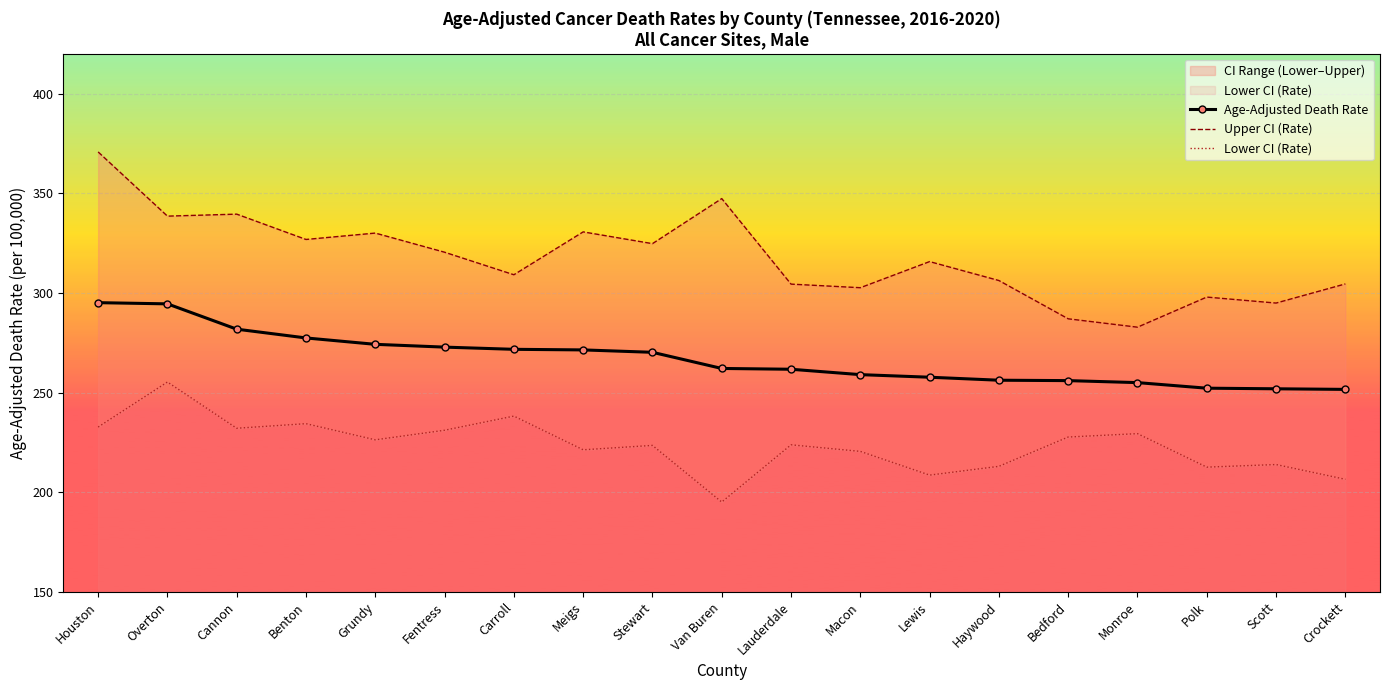

Reading left to right, extract all data points from this chart.

Age-Adjusted Death Rate: Houston=295.1	Overton=294.5	Cannon=281.8	Benton=277.4	Grundy=274.2	Fentress=272.8	Carroll=271.7	Meigs=271.4	Stewart=270.2	Van Buren=262.1	Lauderdale=261.7	Macon=259.0	Lewis=257.7	Haywood=256.2	Bedford=256.0	Monroe=255.0	Polk=252.2	Scott=251.9	Crockett=251.6
Upper CI (Rate): Houston=370.7	Overton=338.5	Cannon=339.5	Benton=326.8	Grundy=330.0	Fentress=320.4	Carroll=309.1	Meigs=330.6	Stewart=324.7	Van Buren=347.3	Lauderdale=304.4	Macon=302.6	Lewis=315.7	Haywood=306.2	Bedford=287.0	Monroe=282.8	Polk=297.9	Scott=294.9	Crockett=304.5
Lower CI (Rate): Houston=232.7	Overton=255.3	Cannon=232.1	Benton=234.4	Grundy=226.3	Fentress=231.1	Carroll=238.2	Meigs=221.3	Stewart=223.5	Van Buren=195.1	Lauderdale=223.8	Macon=220.5	Lewis=208.6	Haywood=213.0	Bedford=227.7	Monroe=229.4	Polk=212.6	Scott=213.9	Crockett=206.5